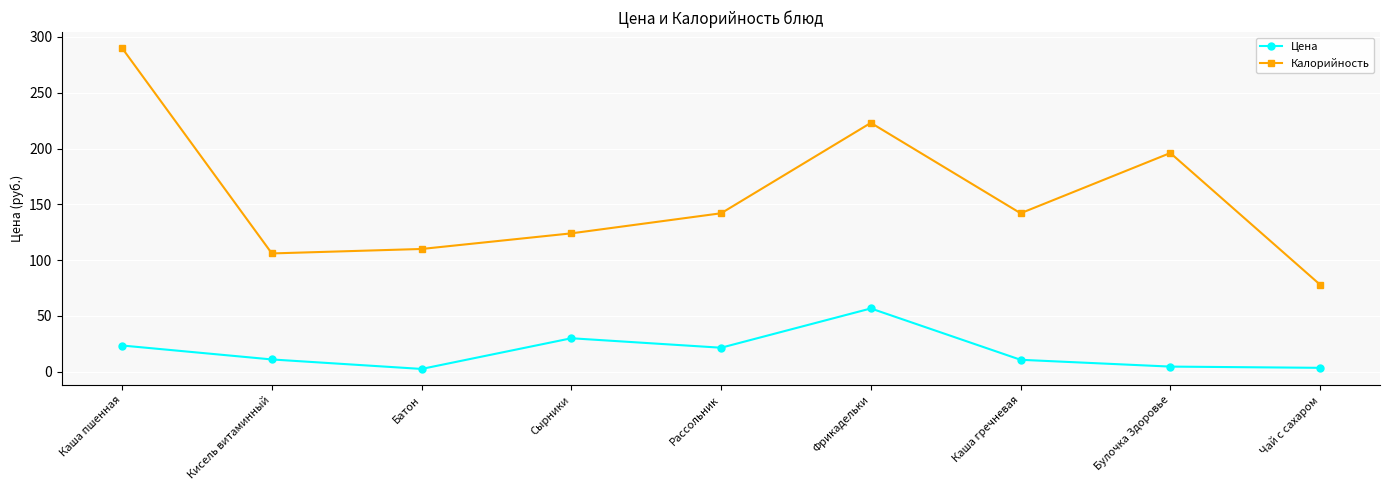

Is it true that Цена equals 12.6 at Сырники?

False